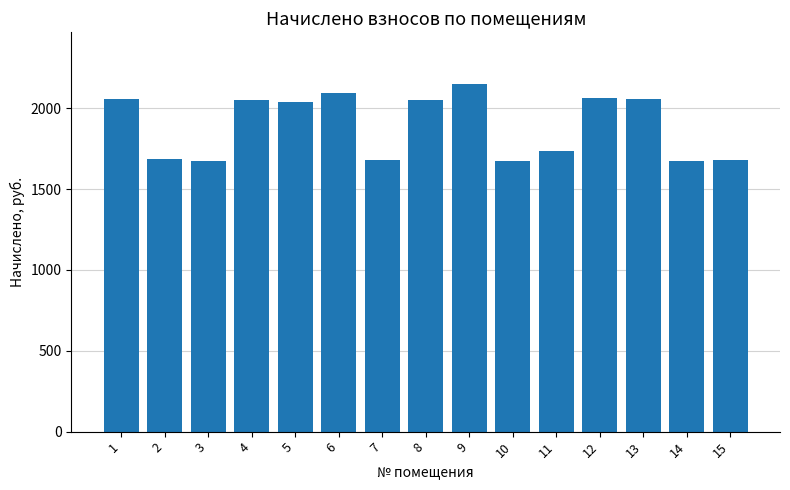

At which label does the data first exceed 2040?

1